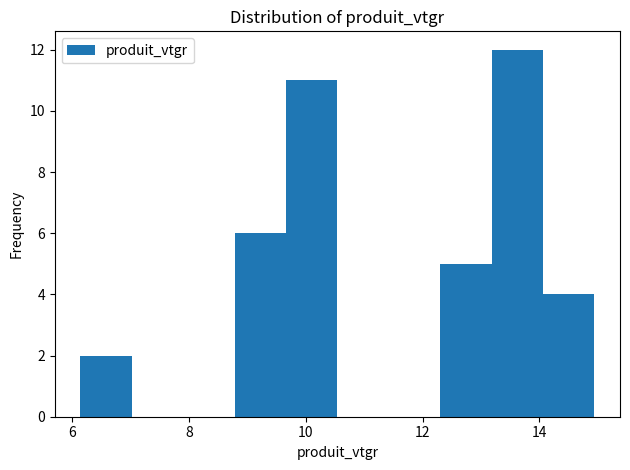

How tall is the bar that spans 13.2 to 14.0 on the x-axis? Neither the bar edges nor the heights are printed on the chart, so give them approximately, as read against the axes.

12